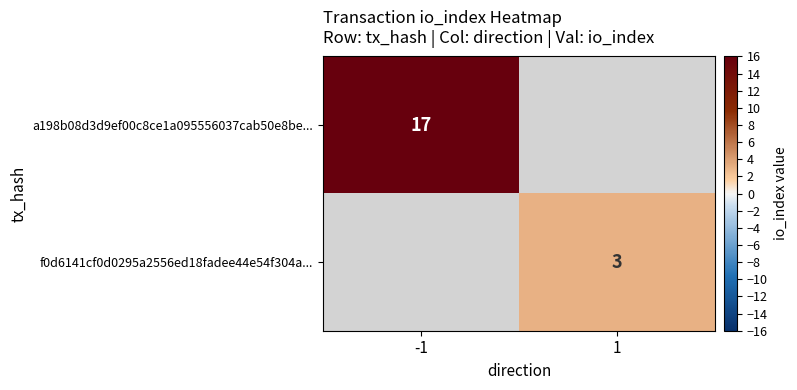

Count the number of data series in this chart.

2